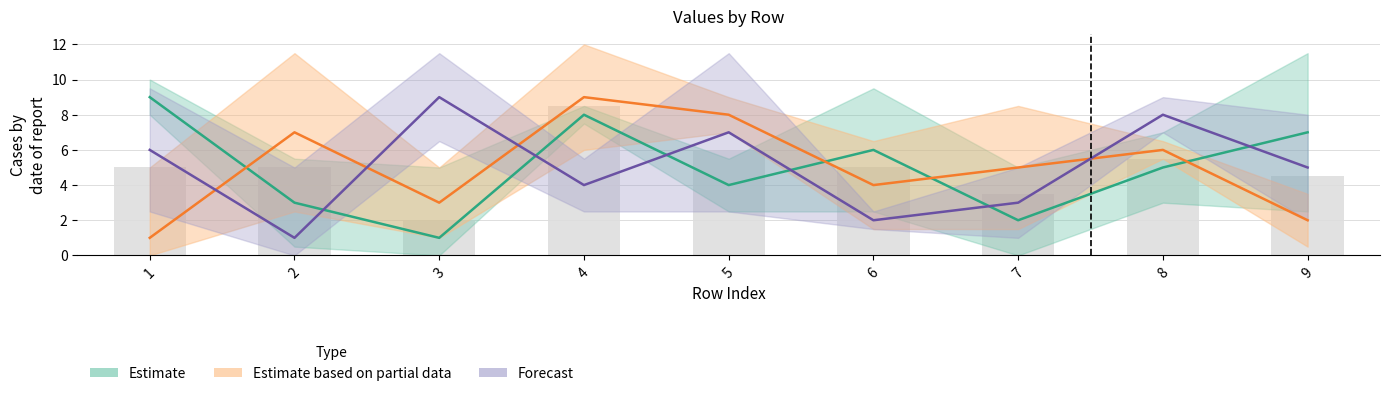

What is the difference between the col_3 values at 8 and 6?

1